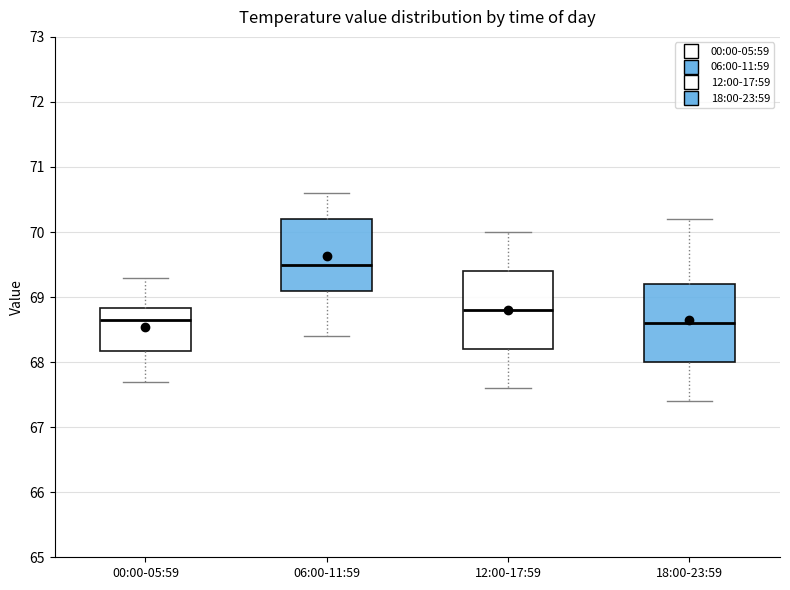

Where is the lower edge of the box for 18:00-23:59 on the y-axis? The values are not printed on the chart, so give them approximately, as read against the axis.

68.0